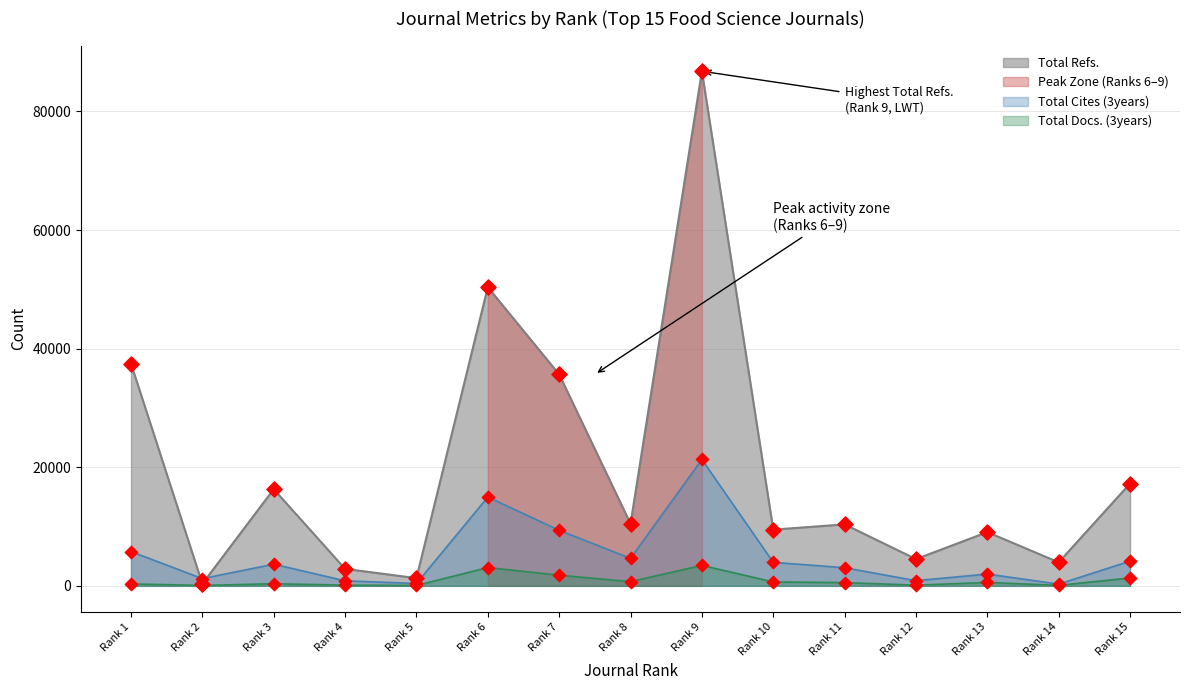

Is the value of Total Cites (3years) at Rank 15 greater than the value of Total Docs. (3years) at Rank 11?

Yes